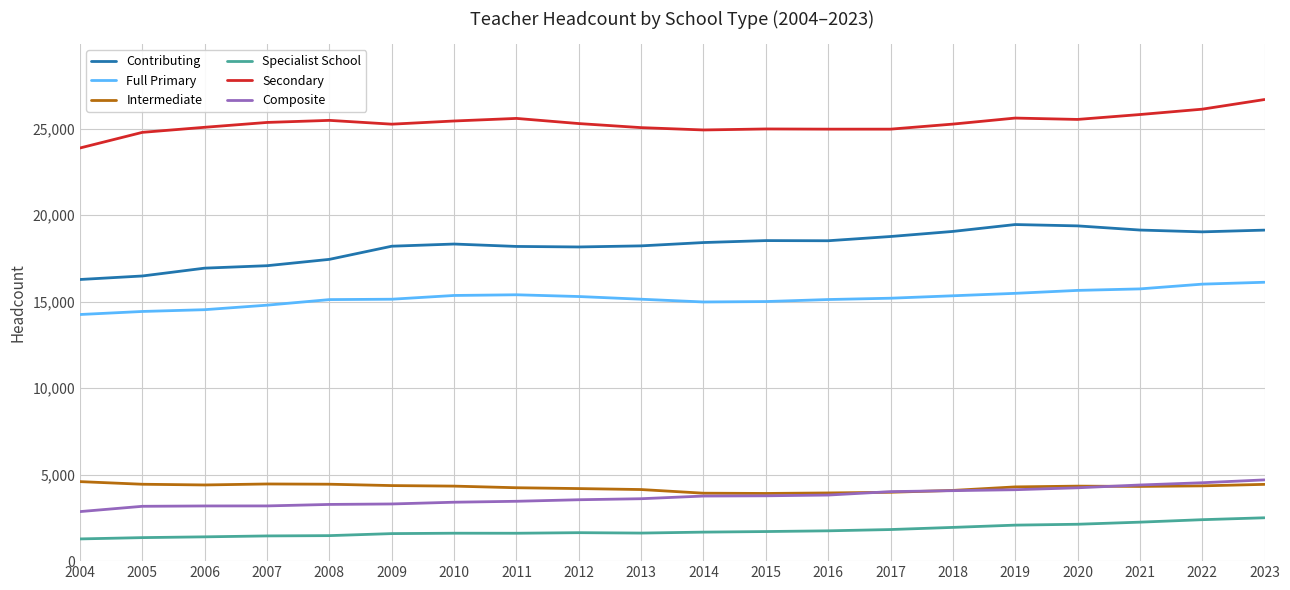

At which category does the chart reach its peak across all series?

2023